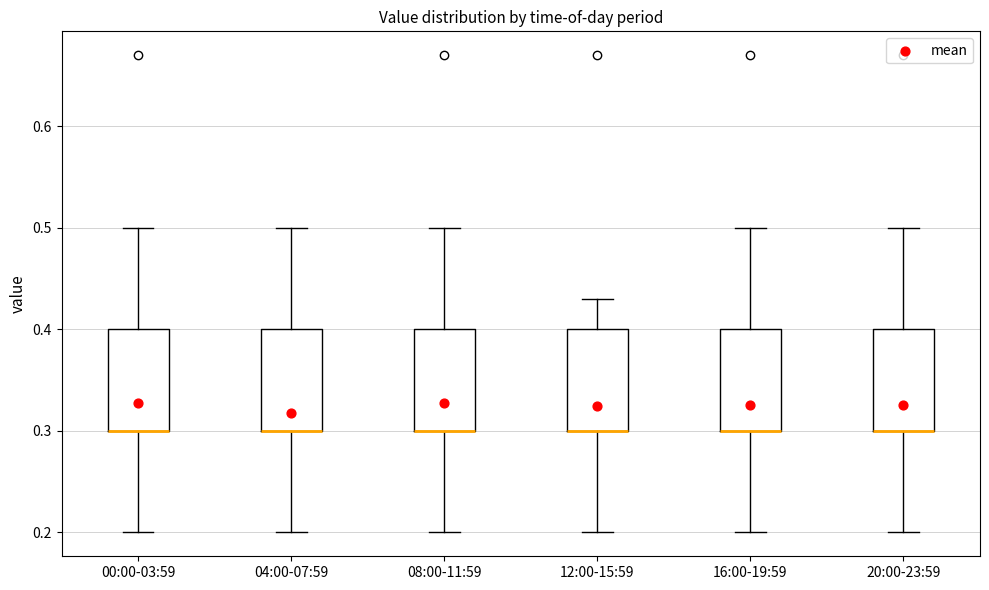

Reading left to right, transcribe this box plot: for each box, give where its median line is, the range the box spans, and where its two whiskers end, as read against the y-axis. The values are not printed on the chart, so give them approximately, as read against the axis.

00:00-03:59: median 0.30 (drawn on the box's lower edge), box 0.30 to 0.40, whiskers 0.20 to 0.50
04:00-07:59: median 0.30 (drawn on the box's lower edge), box 0.30 to 0.40, whiskers 0.20 to 0.50
08:00-11:59: median 0.30 (drawn on the box's lower edge), box 0.30 to 0.40, whiskers 0.20 to 0.50
12:00-15:59: median 0.30 (drawn on the box's lower edge), box 0.30 to 0.40, whiskers 0.20 to 0.43
16:00-19:59: median 0.30 (drawn on the box's lower edge), box 0.30 to 0.40, whiskers 0.20 to 0.50
20:00-23:59: median 0.30 (drawn on the box's lower edge), box 0.30 to 0.40, whiskers 0.20 to 0.50